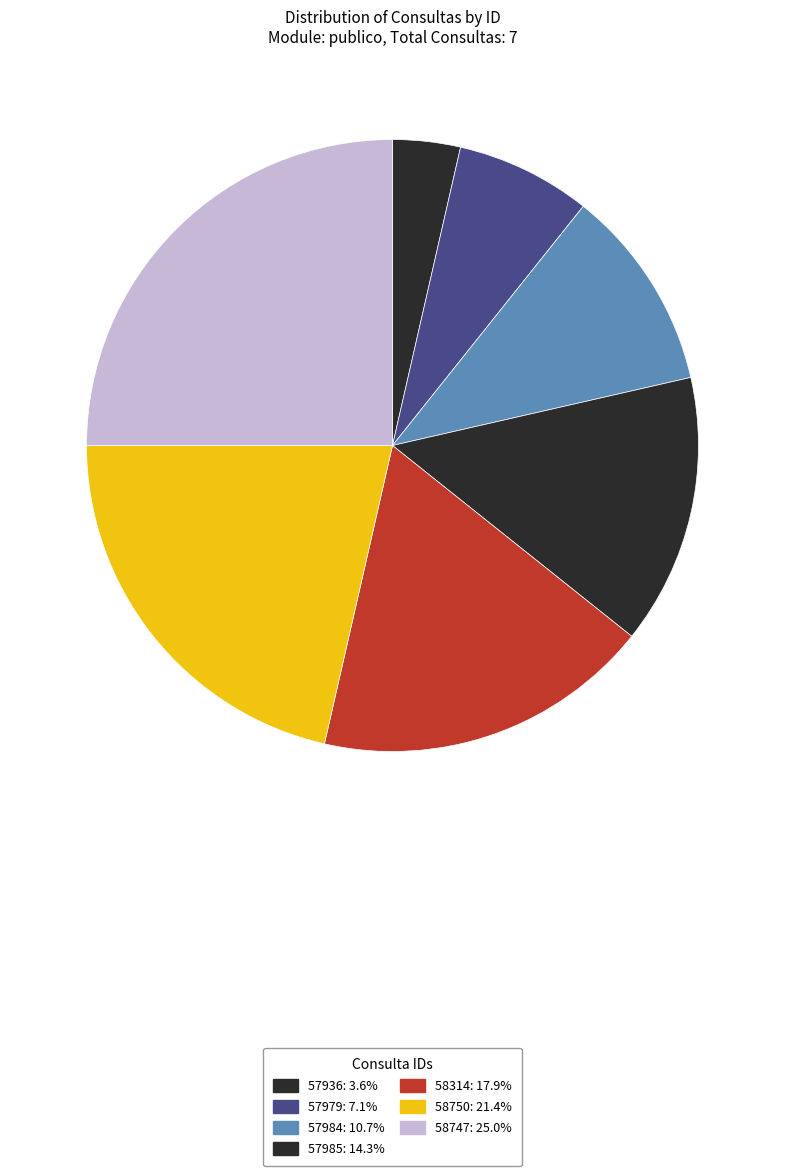

Rank the categories by value from lowest to highest.

57936, 57979, 57984, 57985, 58314, 58750, 58747